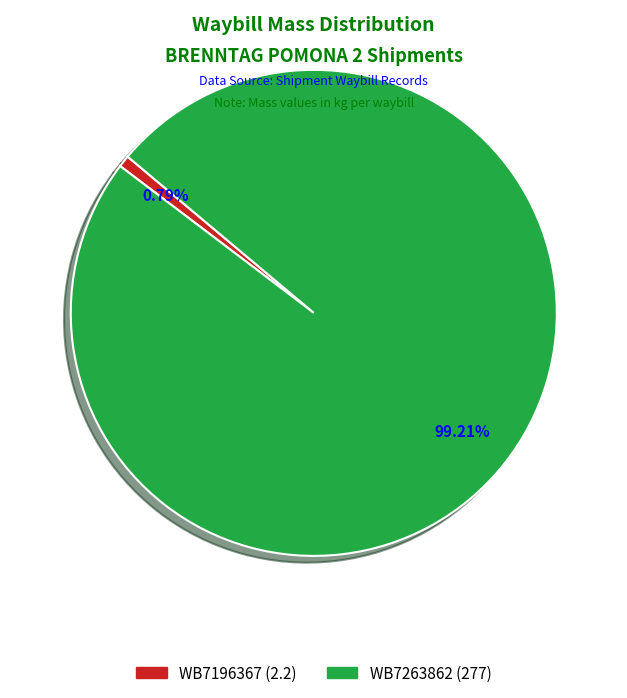

Is there any slice that represents more than half of the pie?

Yes